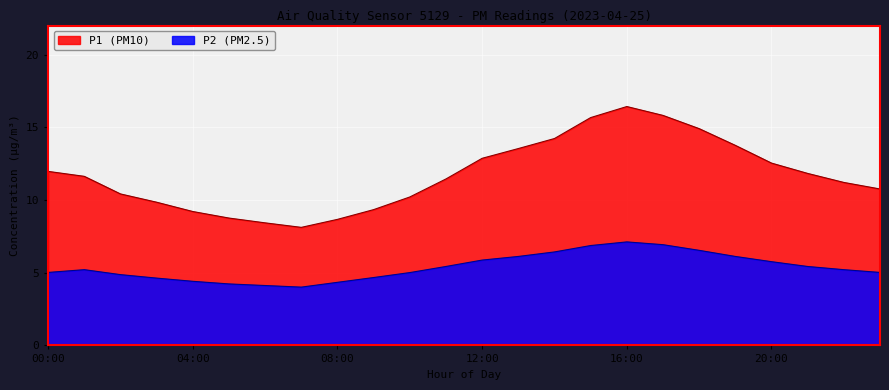

How many values in the P2 (PM2.5) series are below 5?

8